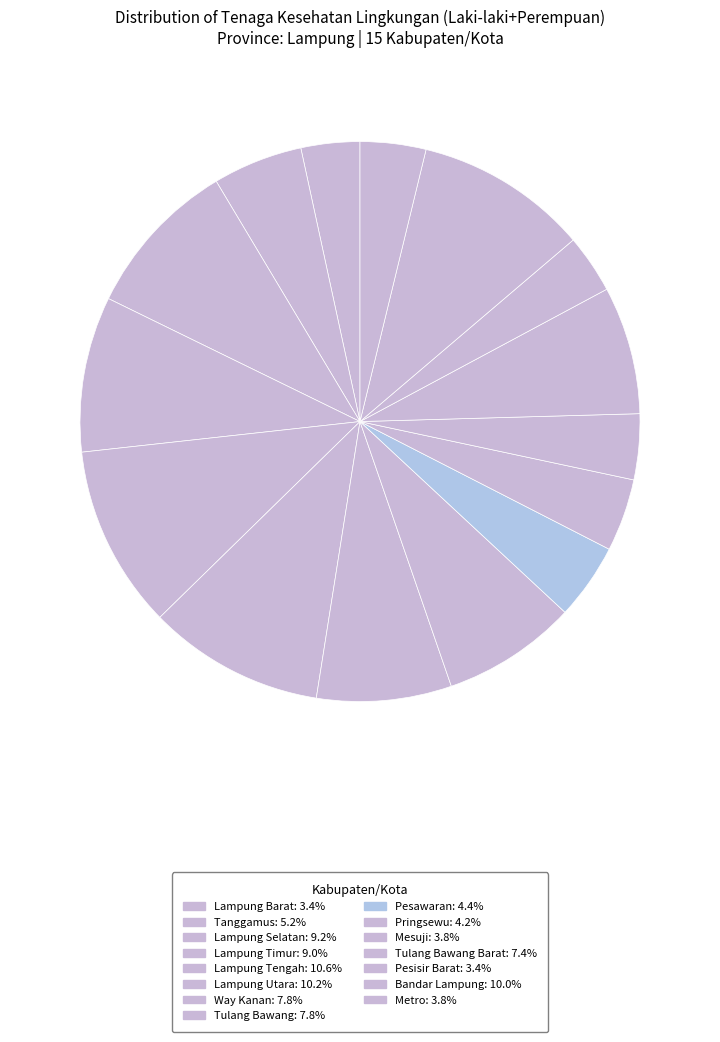

How many segments does this pie chart have?

15